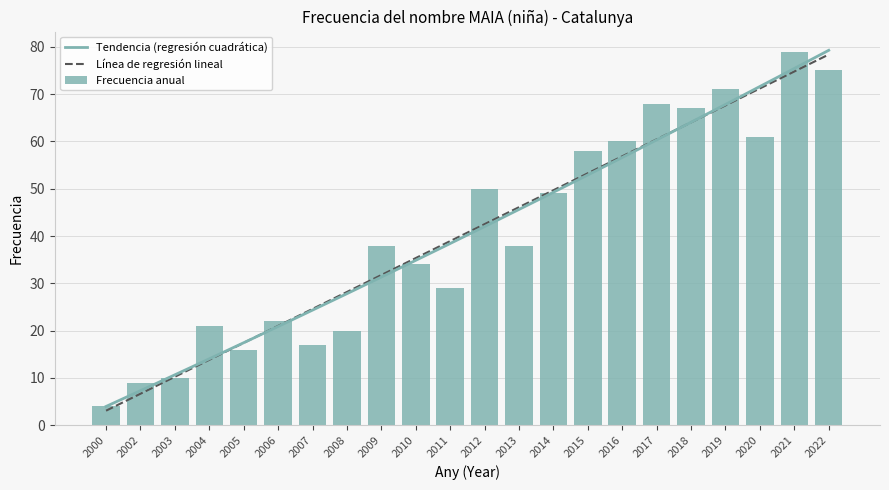

What is the minimum value shown in the chart?

4